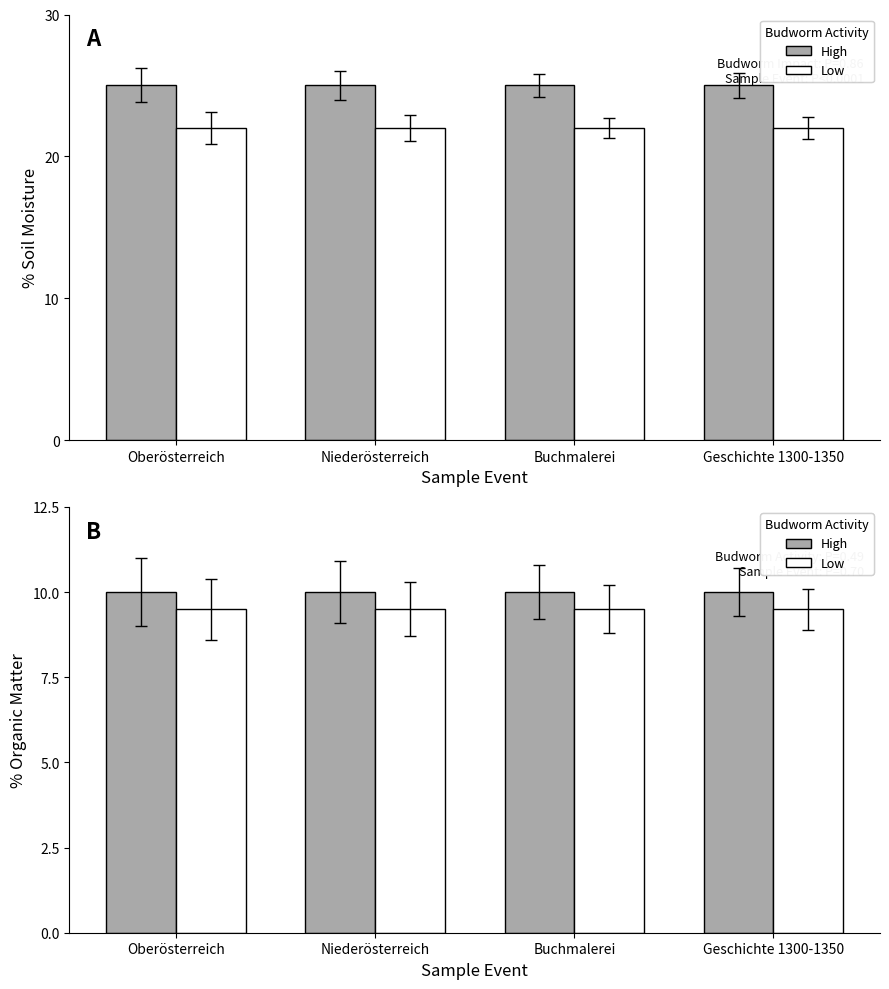

Is the value of High at Geschichte 1300-1350 greater than the value of Low at Oberösterreich?

Yes